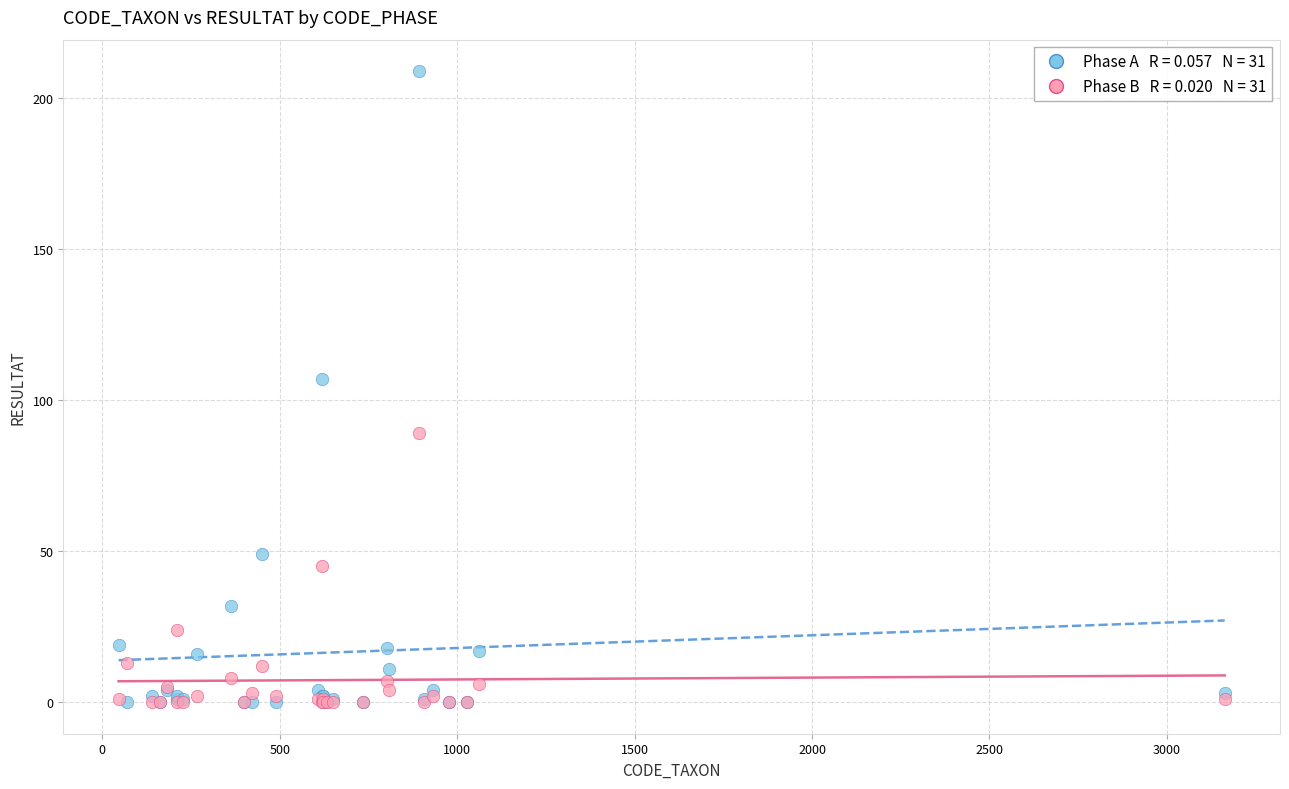

Across all series, what Y value is closest to 104?

107